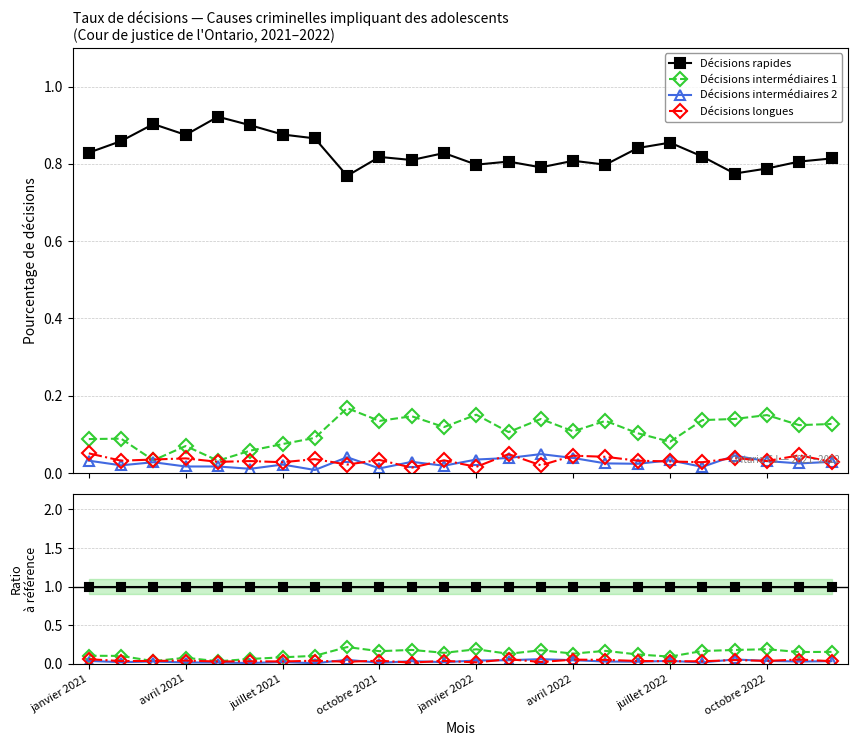

Which series changed the most between 21 and 22?

Décisions intermédiaires 1